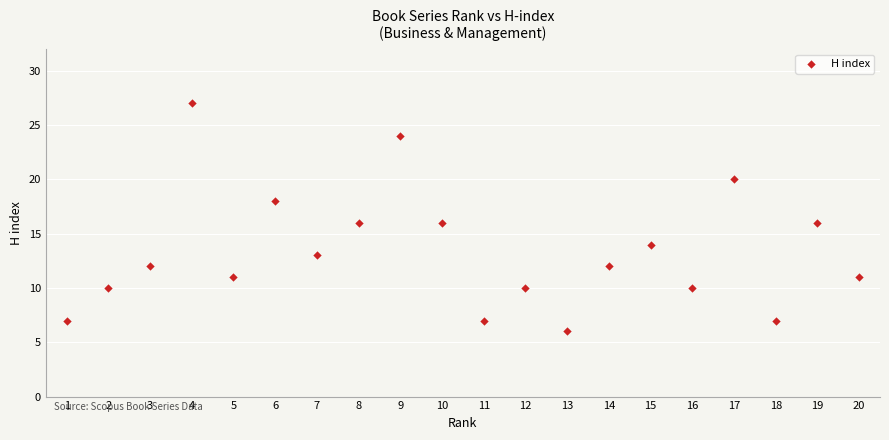

Count the number of points in this scatter plot.

20